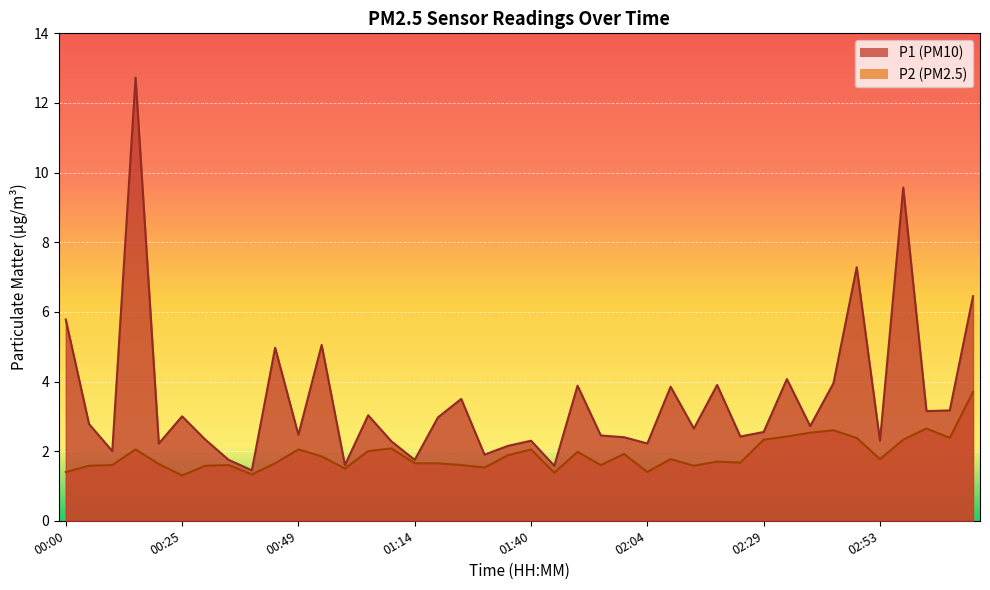

What is the minimum value for P2?

1.3